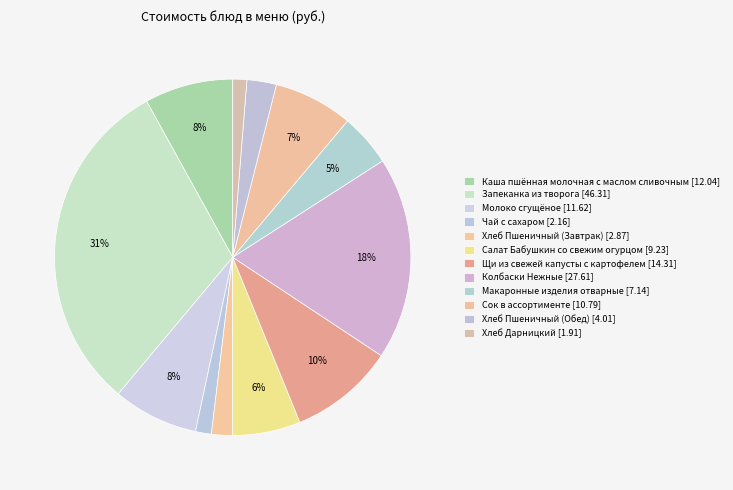

How many slices are in this pie chart?

12